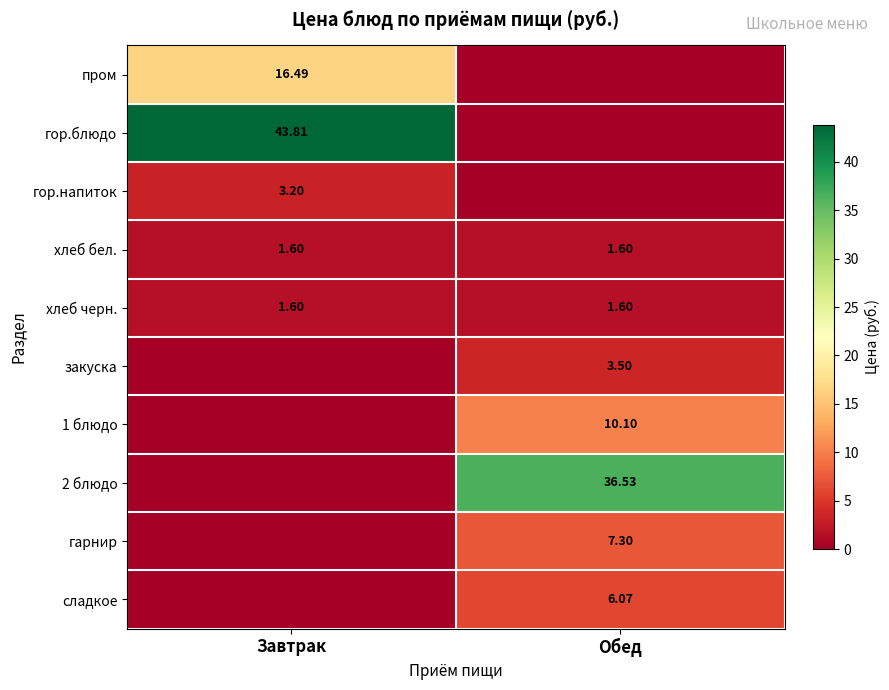

What is the greatest value displayed?

43.8